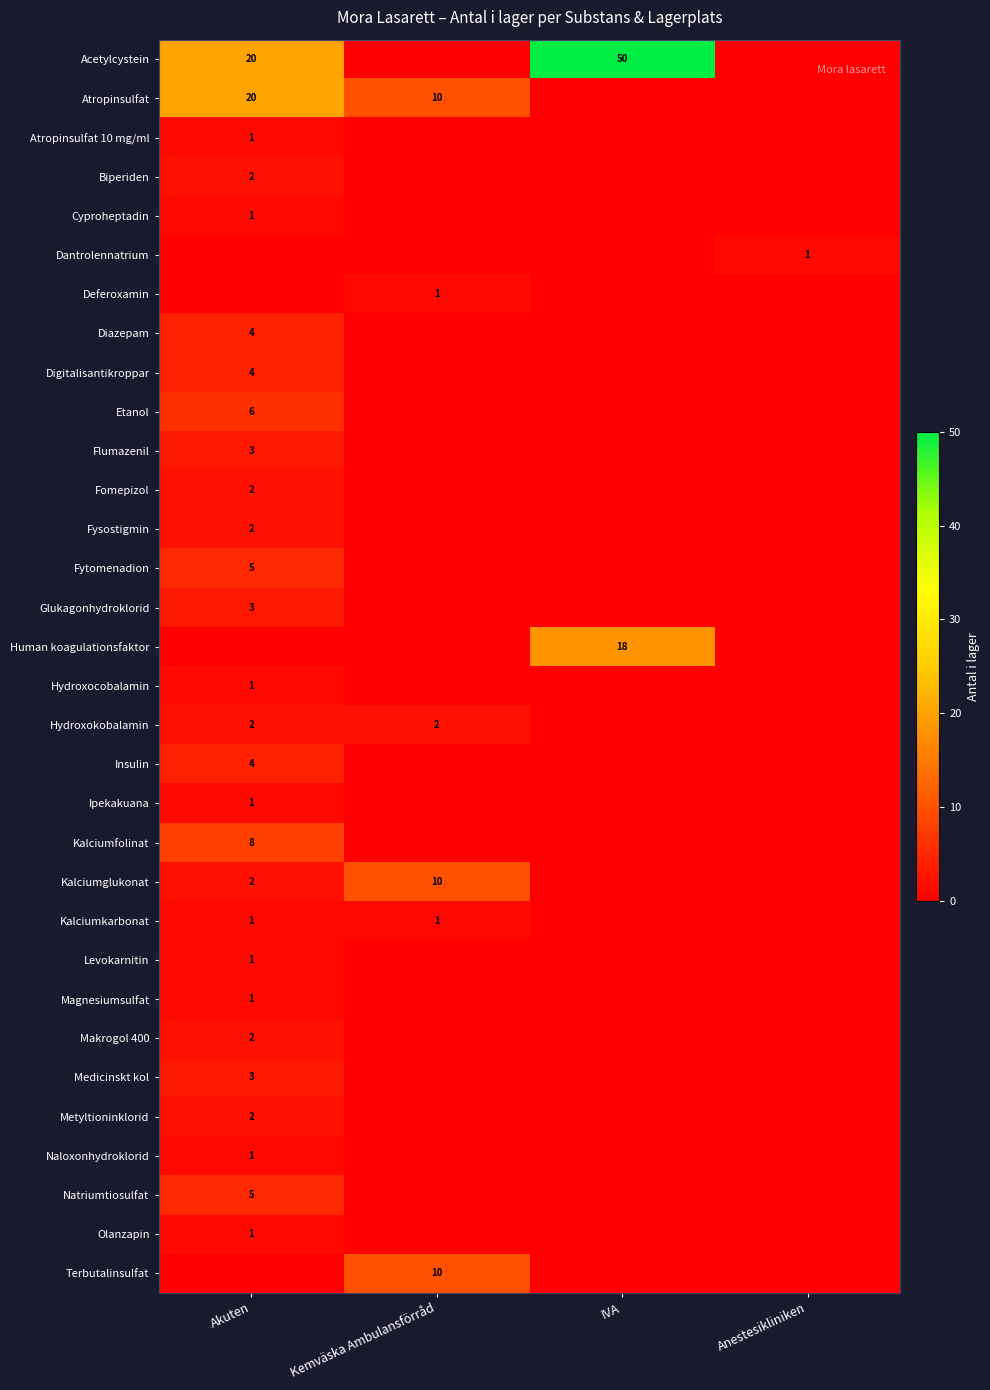

The value of Dantrolennatrium at Anestesikliniken is 1. True or false?

True